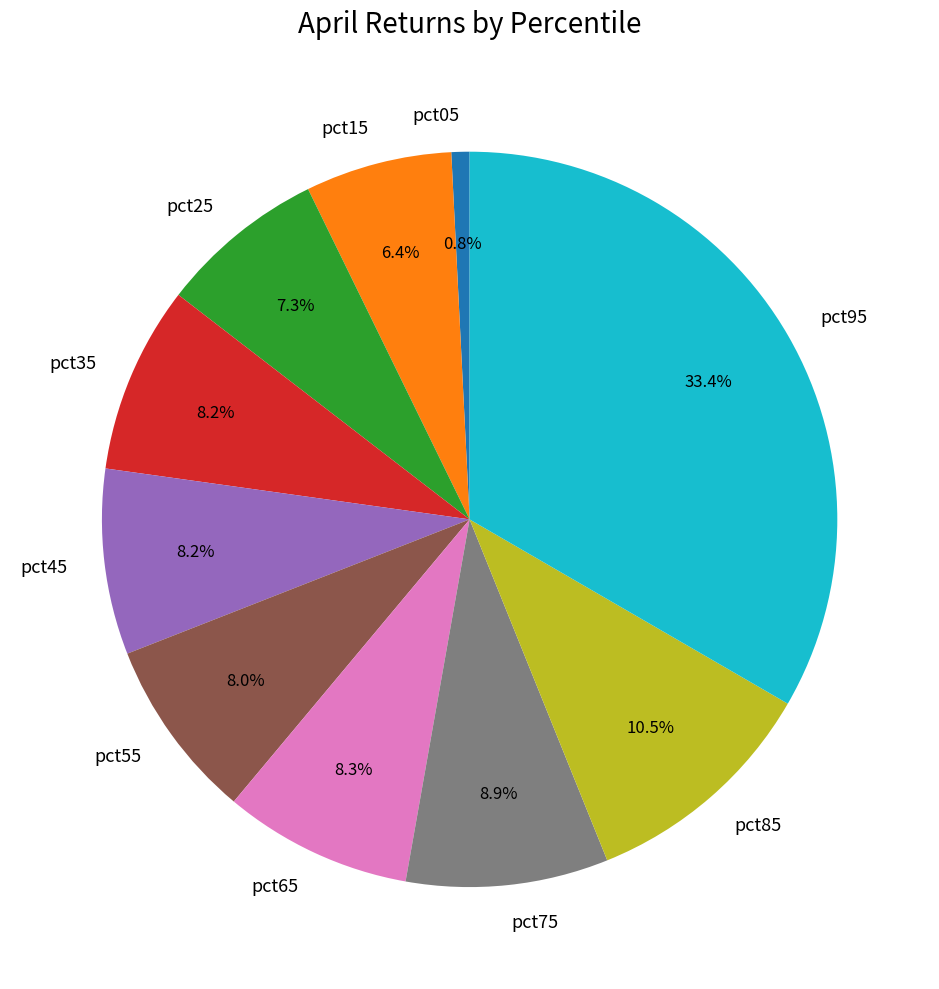

How many slices are in this pie chart?

10